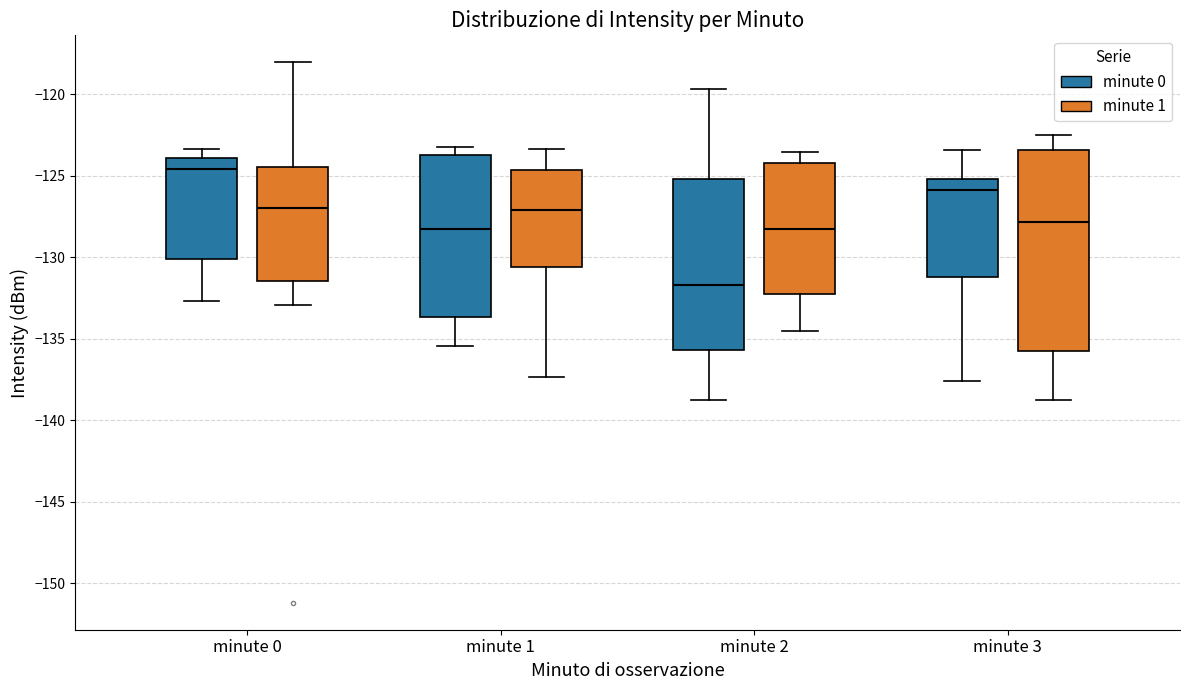

Which box is the tallest, from its lower edge to its upper edge?

minute 3 (minute 1)